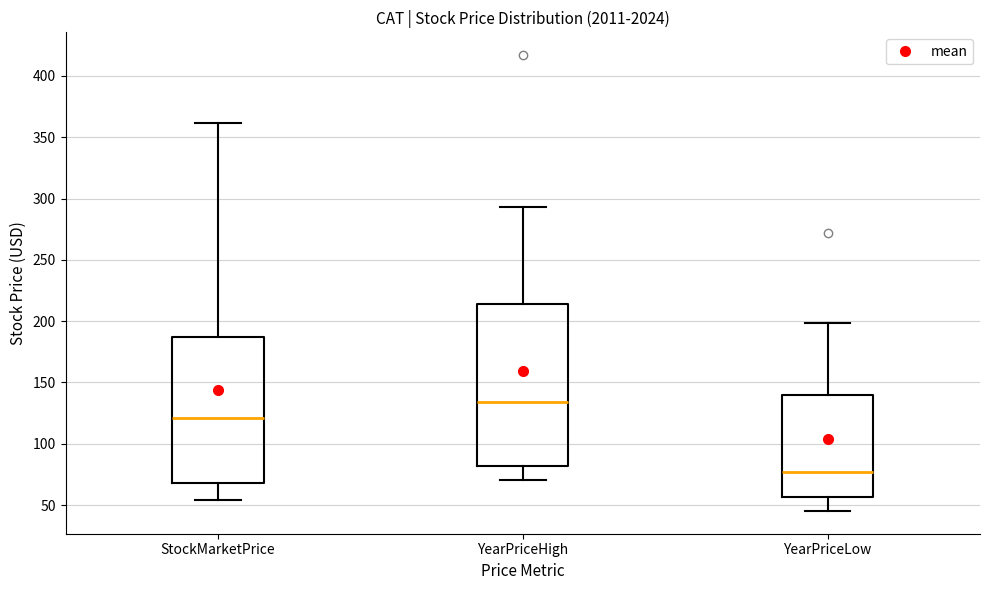

Where does the lower whisker of the box for StockMarketPrice end on the y-axis? The values are not printed on the chart, so give them approximately, as read against the axis.

55